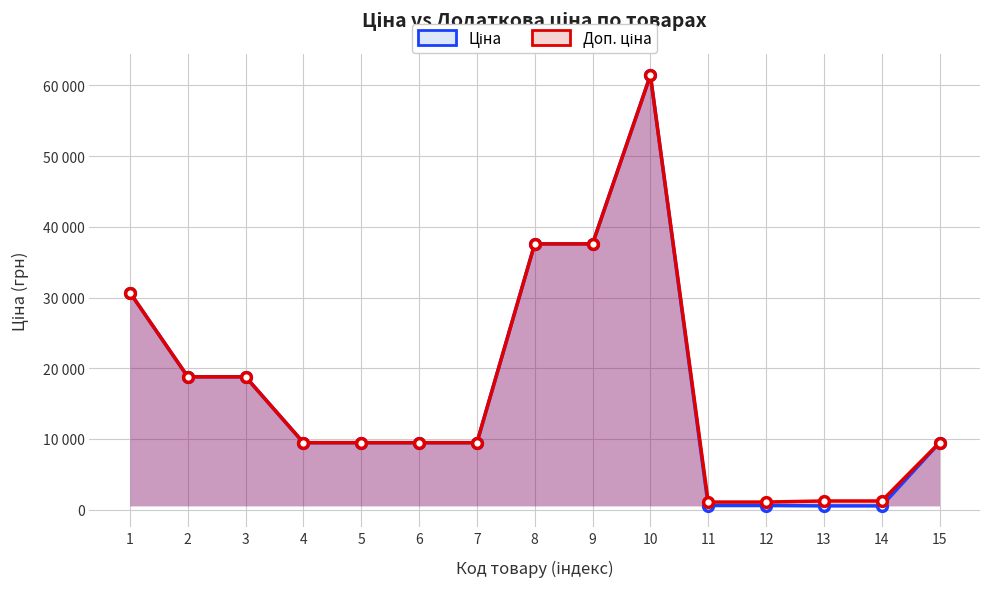

True or false: Доп. ціна has a value of 10190.2 at 1.

False